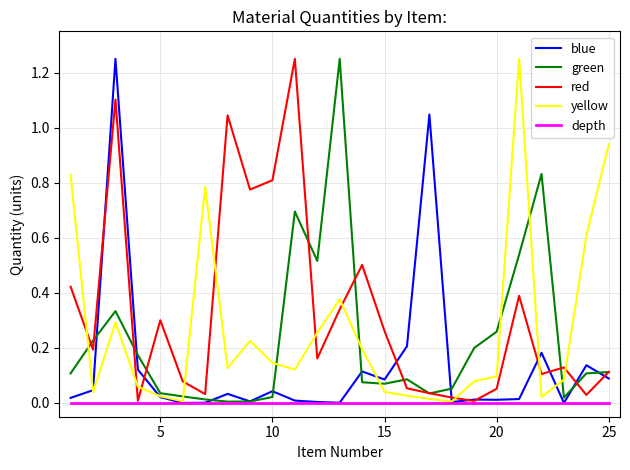

Which series has the largest total across all categories?

red